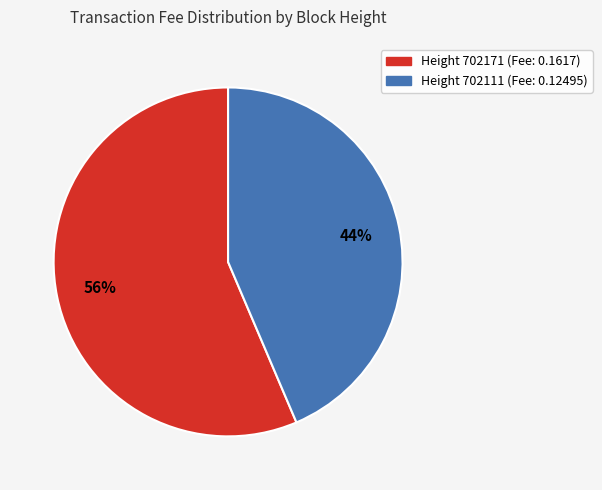

Is there any slice that represents more than half of the pie?

Yes